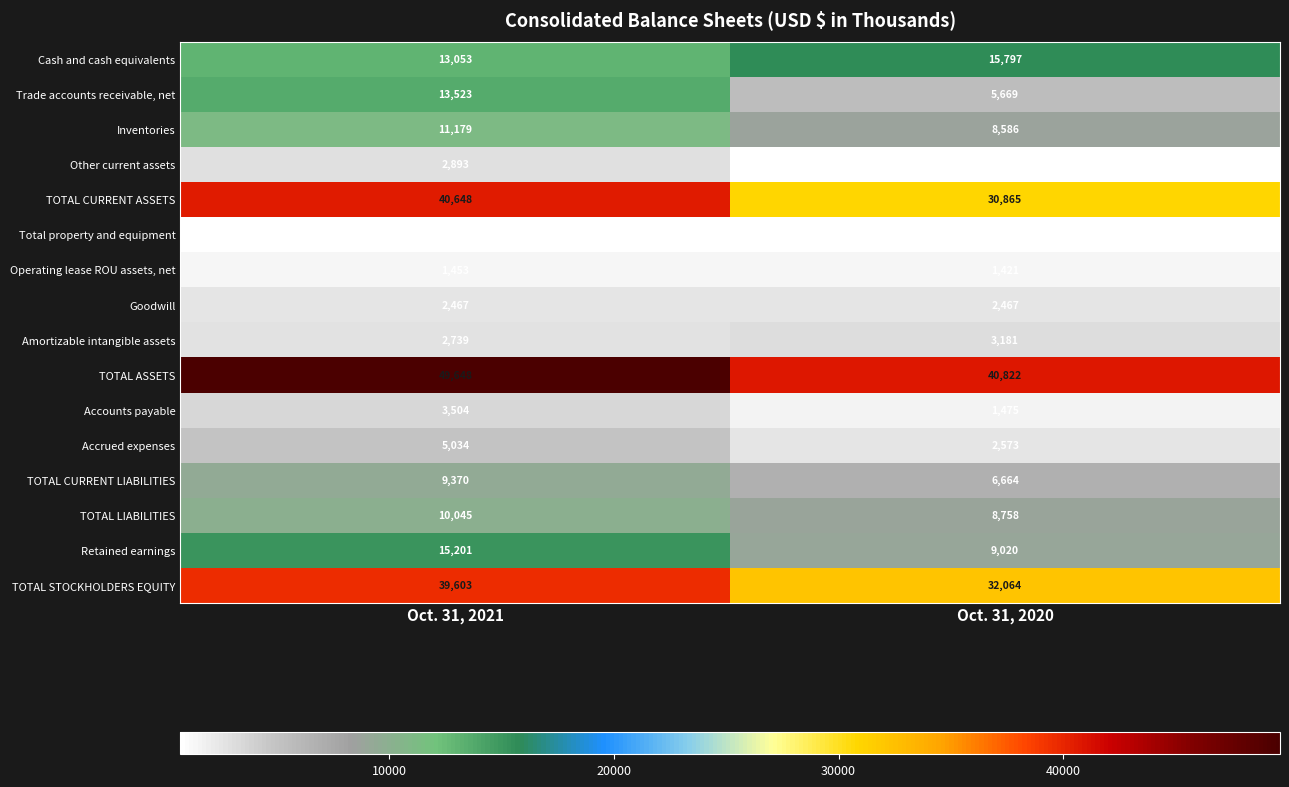

Which category has the lowest value across all series?

Oct. 31, 2021